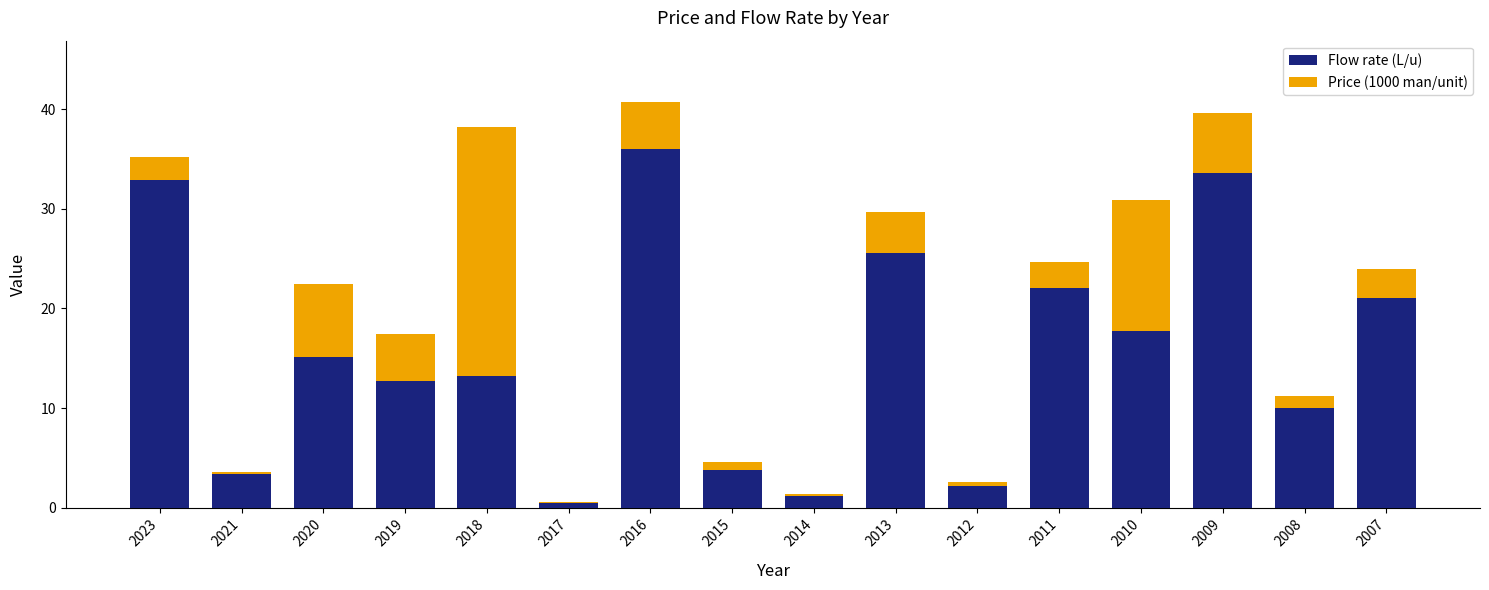

At which label does Flow rate (L/u) reach its peak?

2016